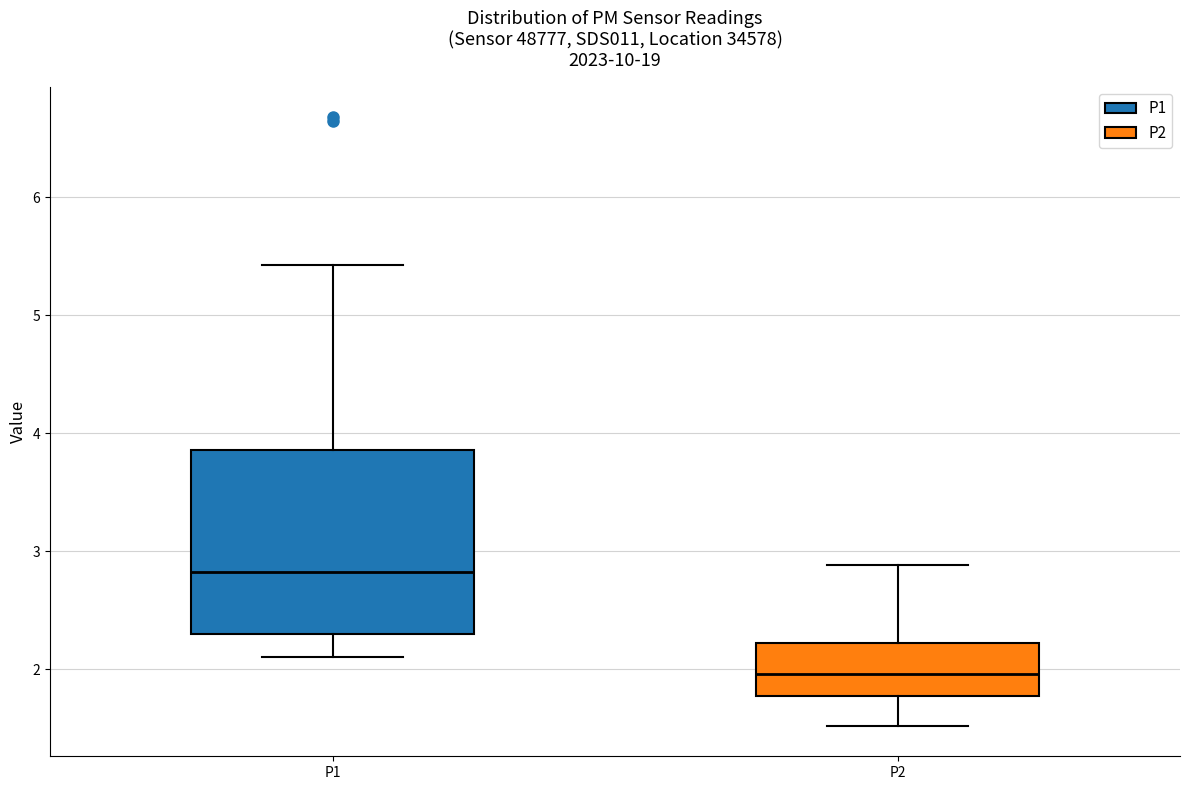

Which box has the highest median line?

P1